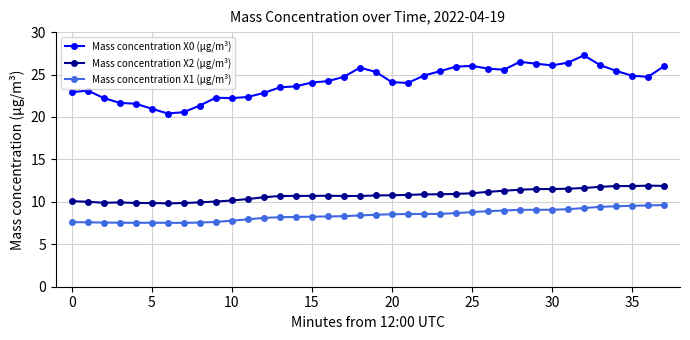

True or false: Mass concentration X2 (μg/m³) has more than 0 points higher than both neighbors.

True